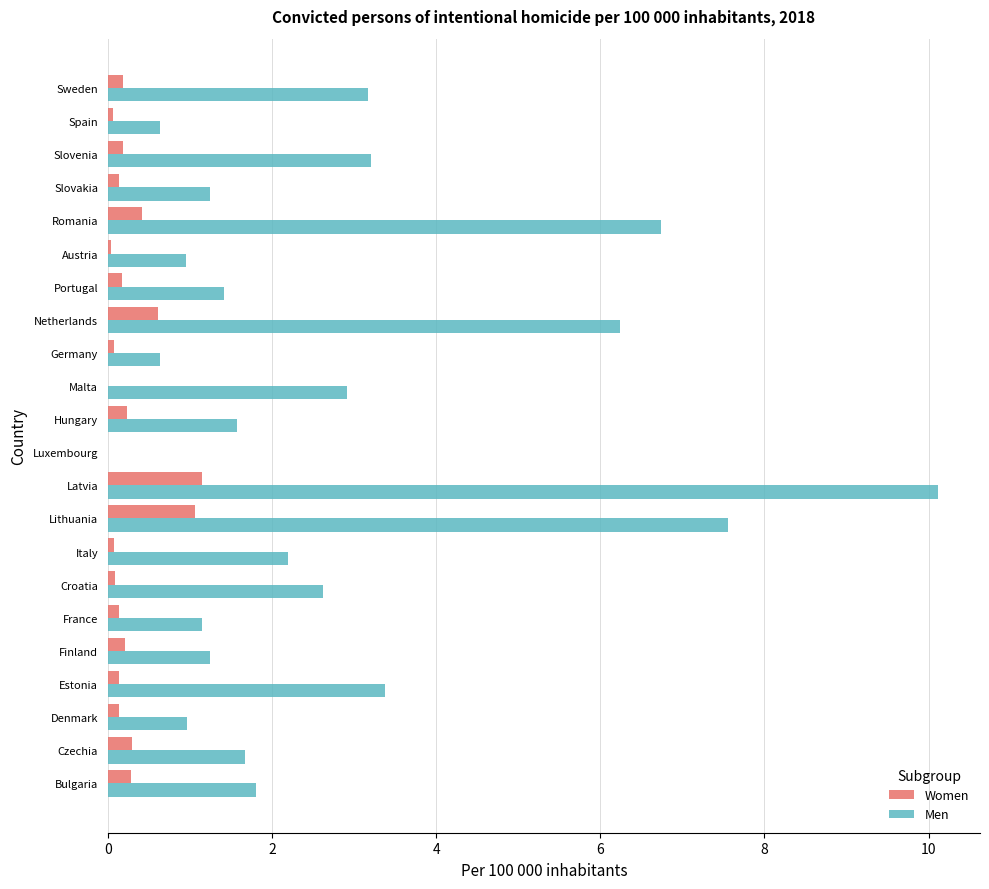

What is the greatest value displayed?

10.1